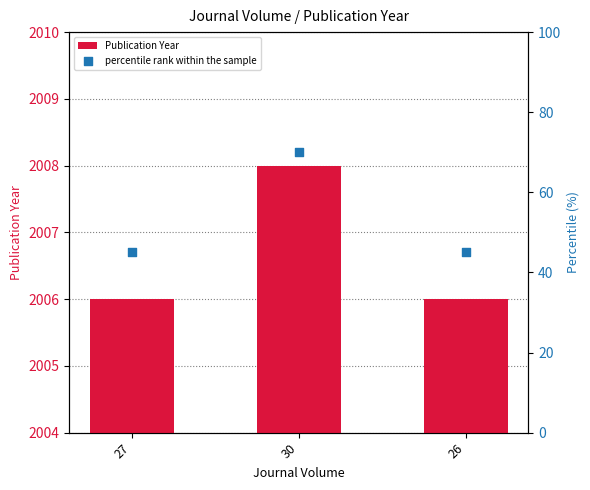

What is the total value across all series at 26?

2051